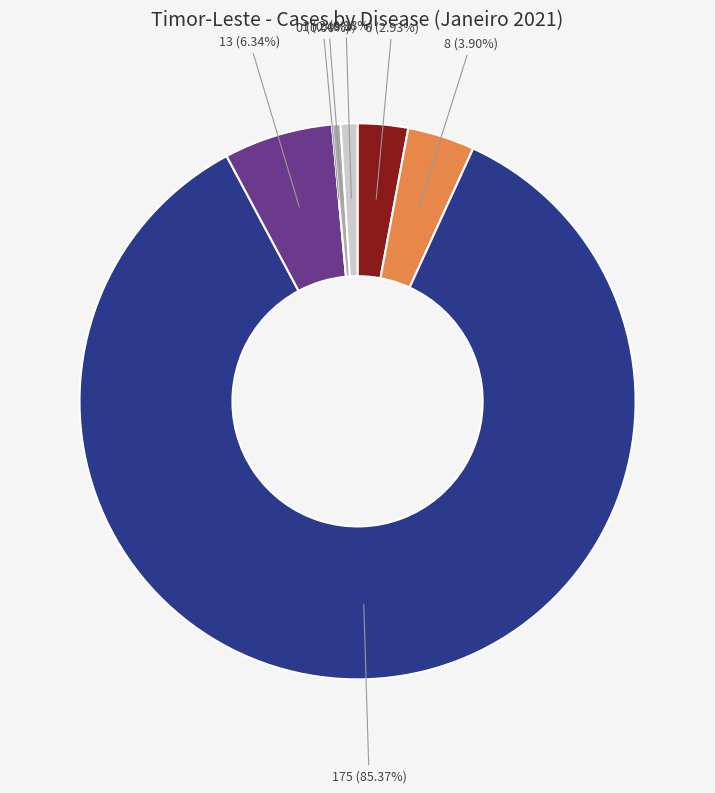

What is the change in value from TB Pulmonar to Sifilis congenita?

-12